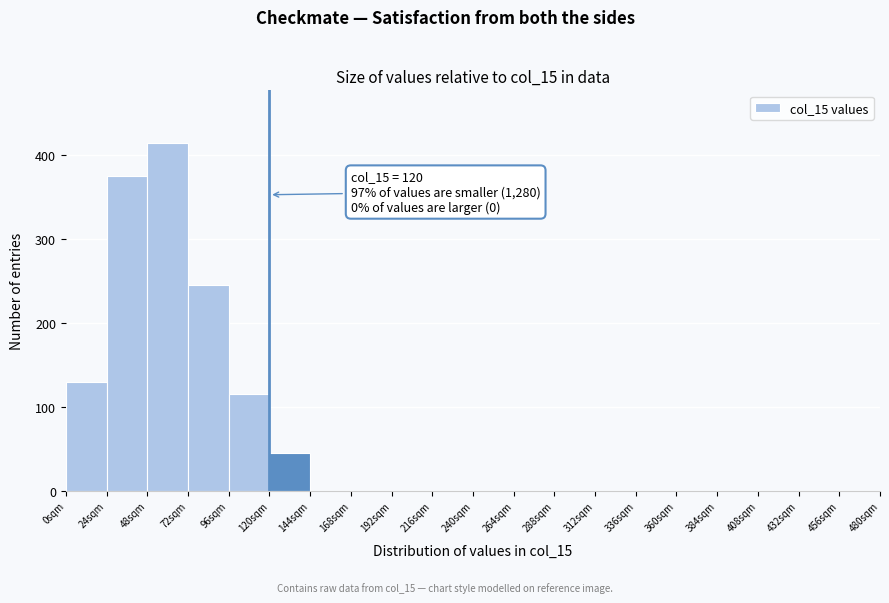

Over which range of the x-axis is the bar tallest?

48 to 72